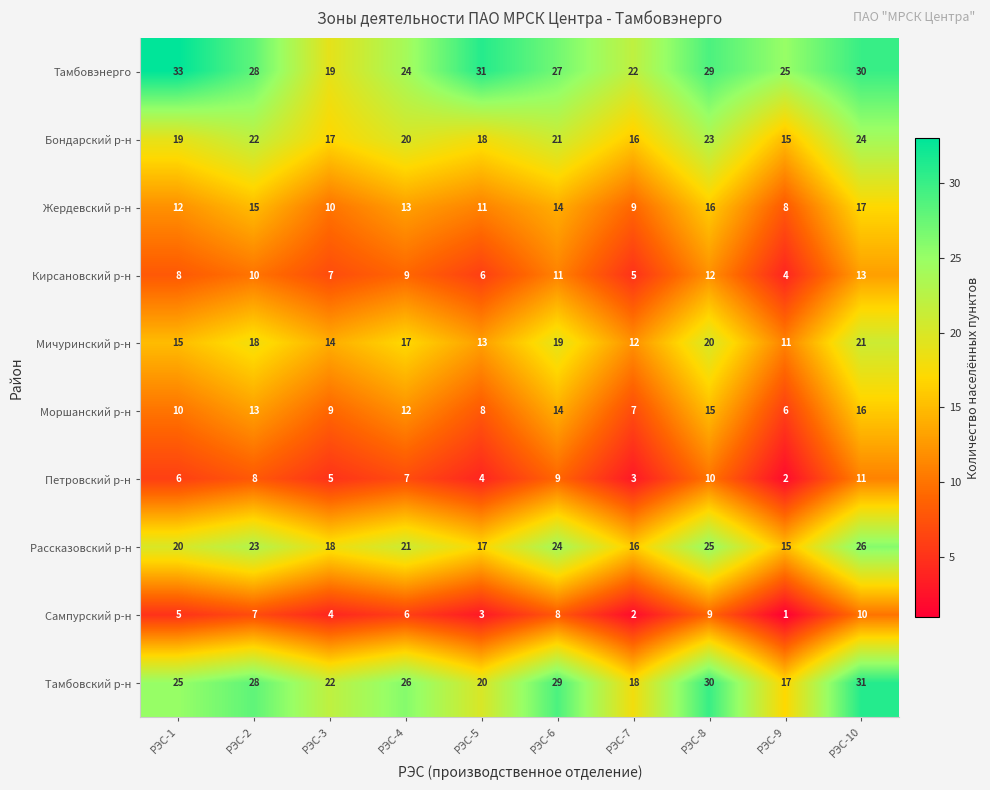

At which category does the chart reach its peak across all series?

РЭС-1